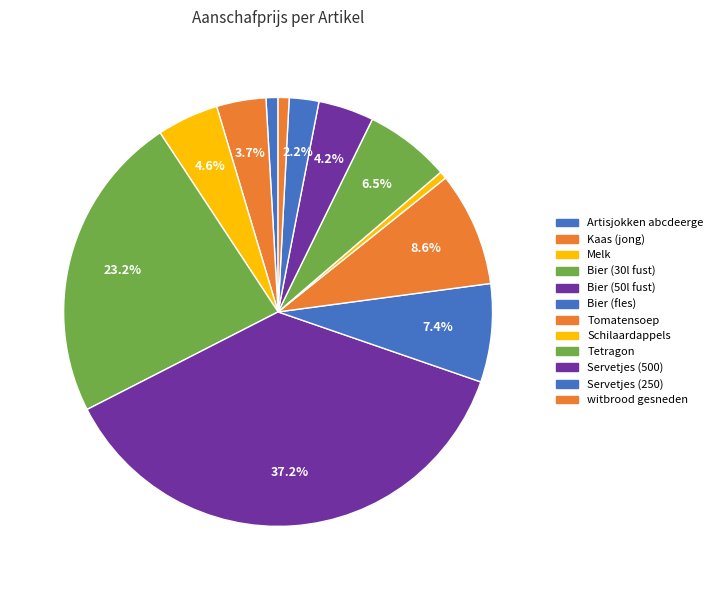

Is there a majority slice in this chart?

No